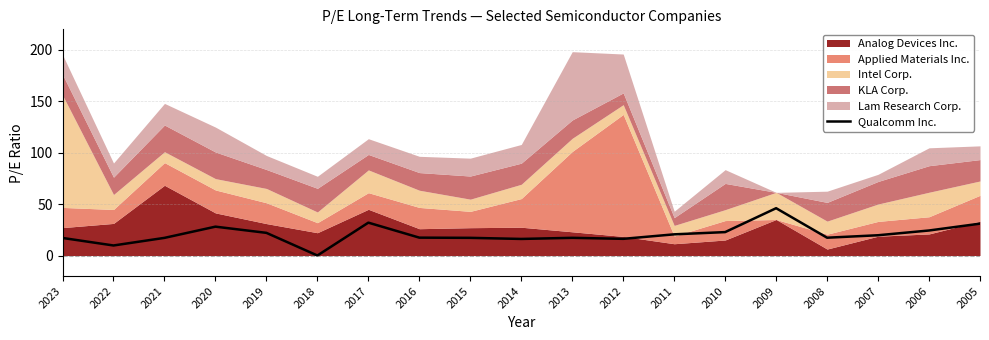

Rank the categories by value from highest to lowest.

2009, 2017, 2005, 2020, 2006, 2010, 2019, 2011, 2007, 2016, 2008, 2013, 2015, 2021, 2023, 2012, 2014, 2022, 2018